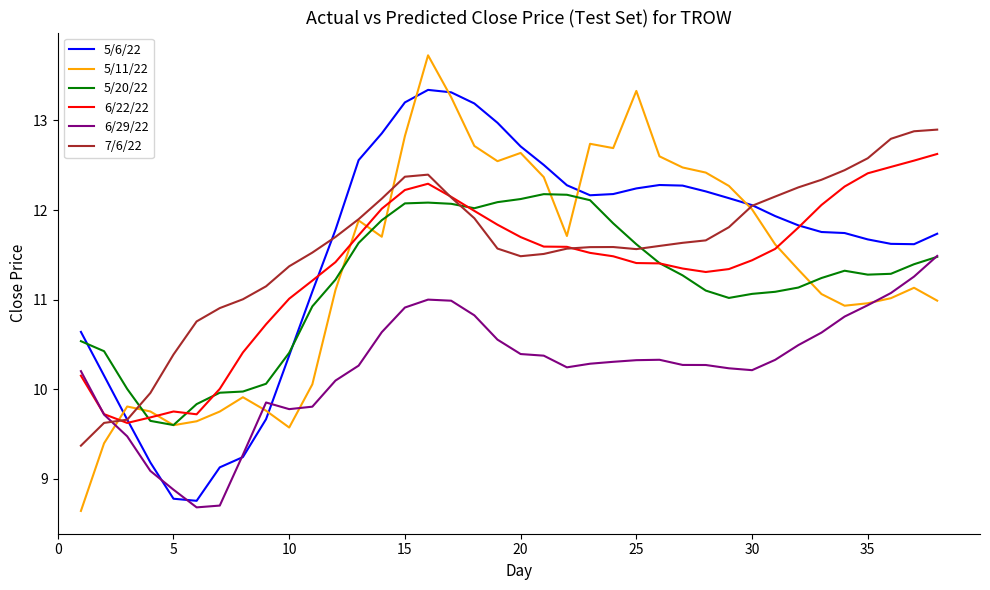

Which series has the widest spread of values?

5/11/22